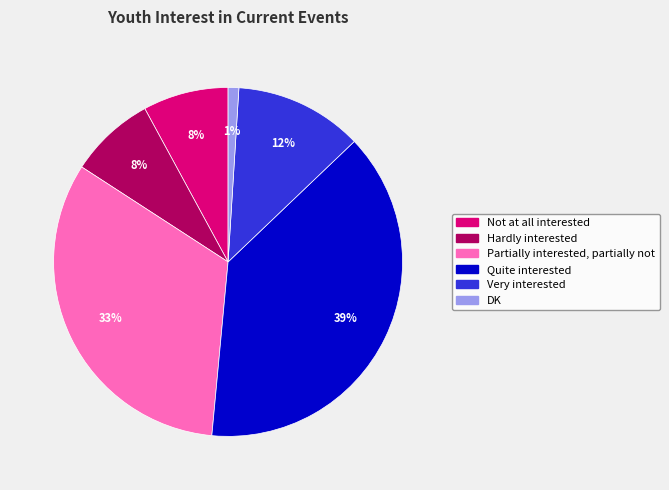

What is the ratio of the value at Not at all interested to the value at Very interested?

0.7